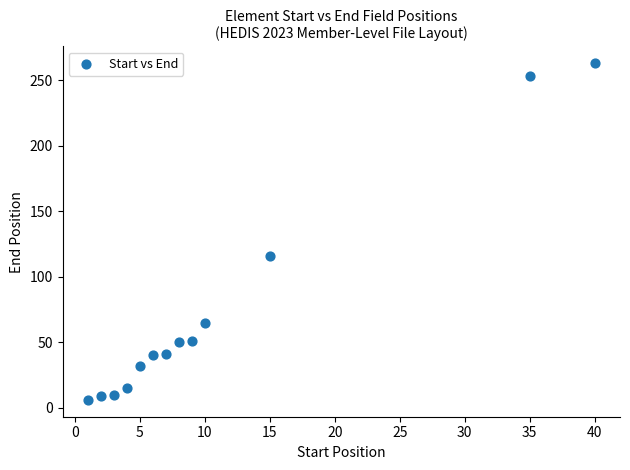

What is the range of X values (max minus min)?

39